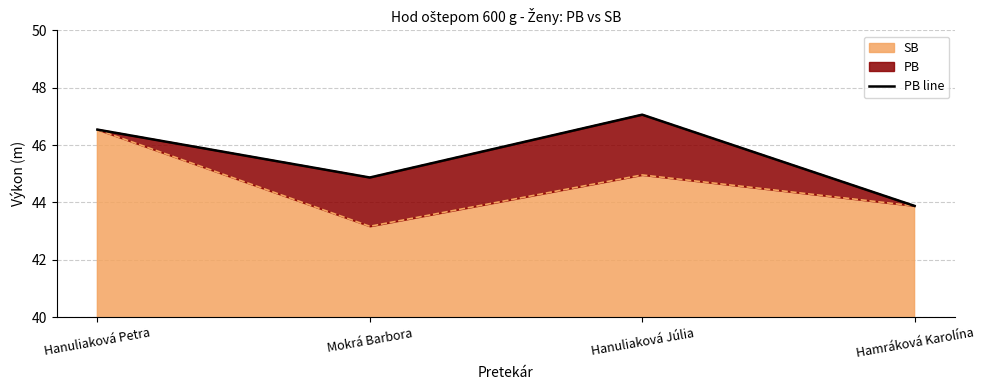

List the labels in order of value, smallest first.

Hamráková Karolína, Mokrá Barbora, Hanuliaková Petra, Hanuliaková Júlia